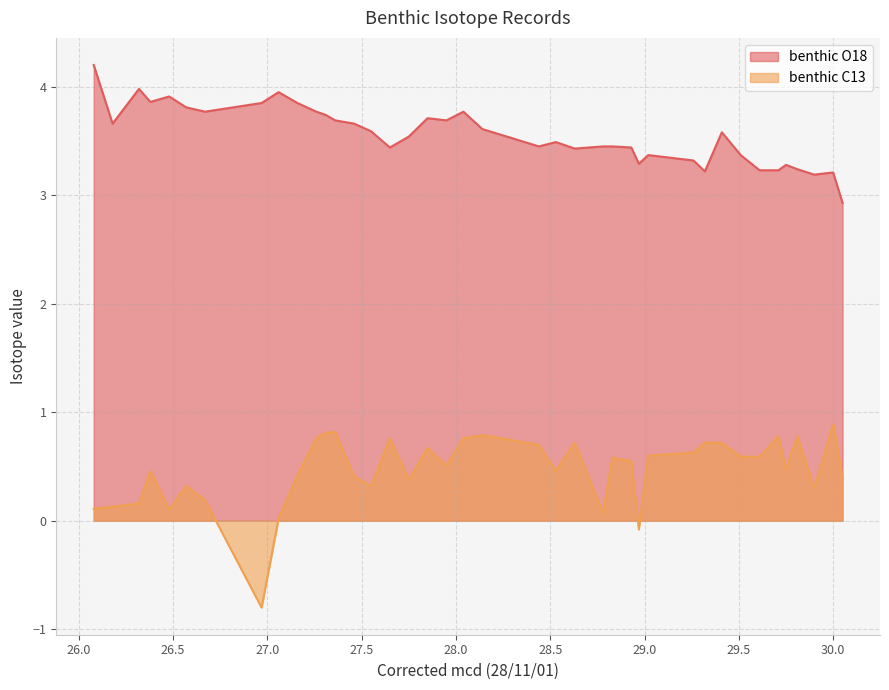

List the labels in order of benthic O18 value, smallest first.

30.05, 29.9, 30.0, 29.32, 29.61, 29.71, 29.81, 29.75, 28.97, 29.26, 29.02, 29.51, 28.63, 27.65, 28.93, 28.44, 28.78, 28.83, 28.53, 27.75, 29.41, 27.55, 28.14, 26.18, 27.46, 27.36, 27.95, 27.85, 27.31, 26.67, 27.26, 28.04, 26.57, 26.97, 27.16, 26.38, 26.48, 27.06, 26.32, 26.08